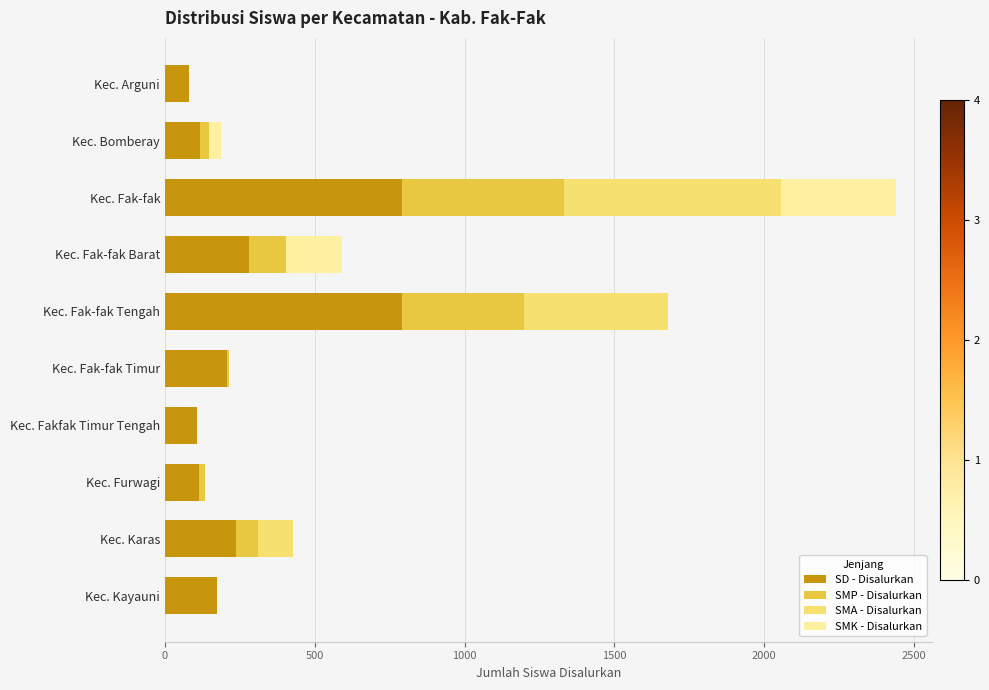

What is the sum of all SD - Disalurkan values?

2893